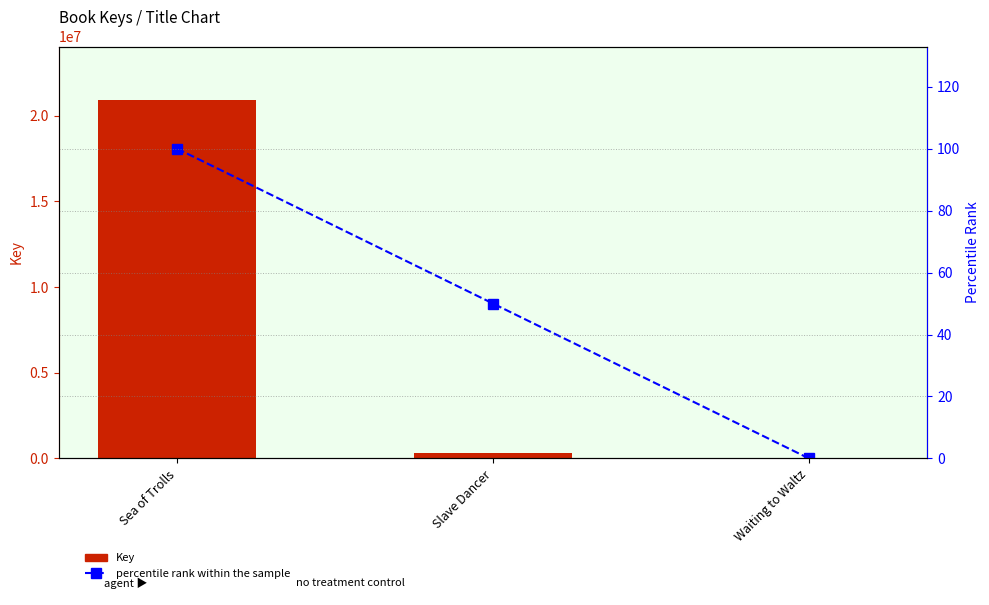

Which category has the highest value in the percentile rank within the sample series?

Sea of Trolls